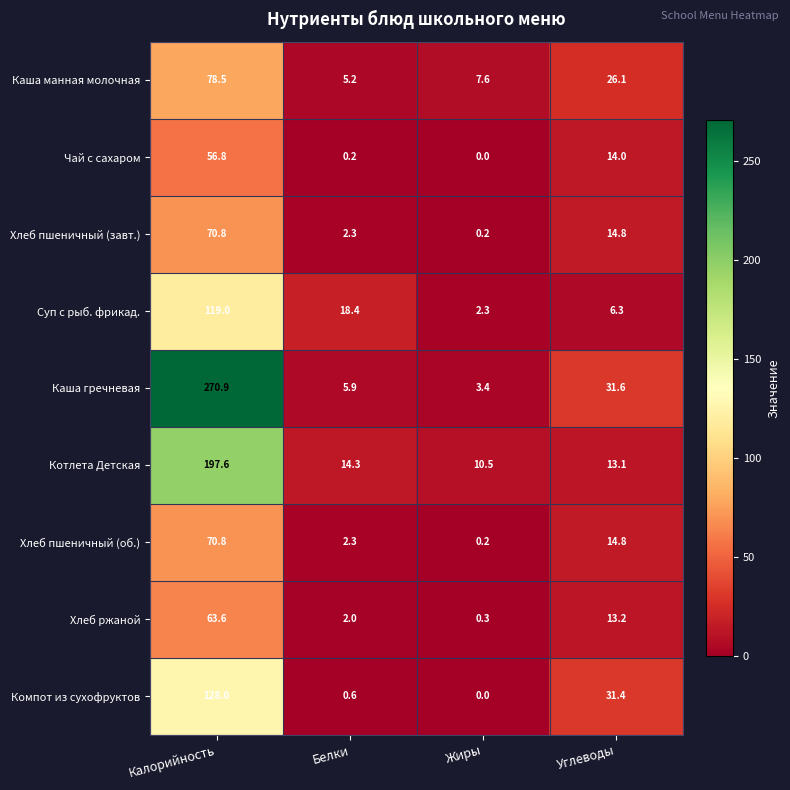

How many distinct data groups are displayed?

9